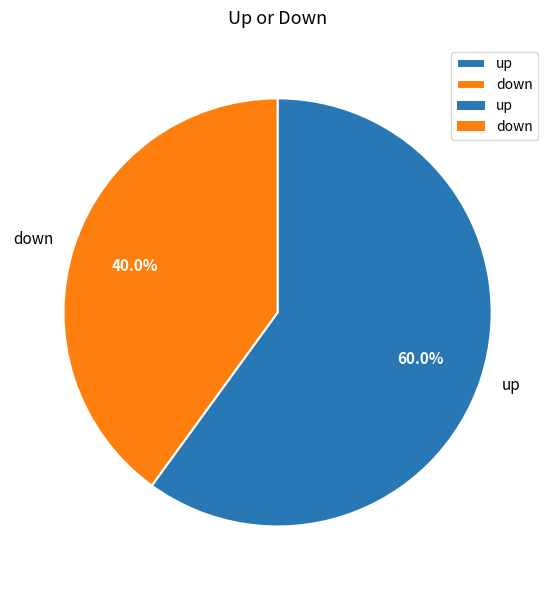

To the nearest percent, what percentage of the pie is up?

60%